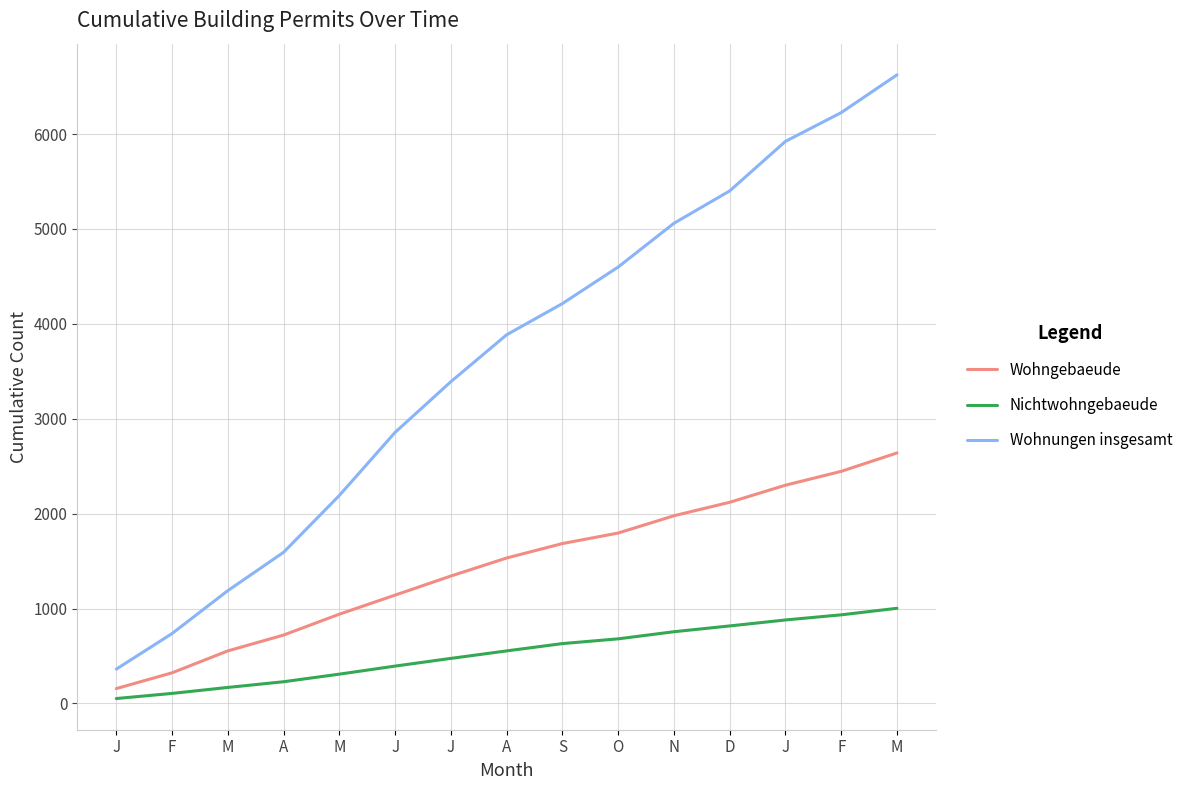

Count the number of data series in this chart.

3